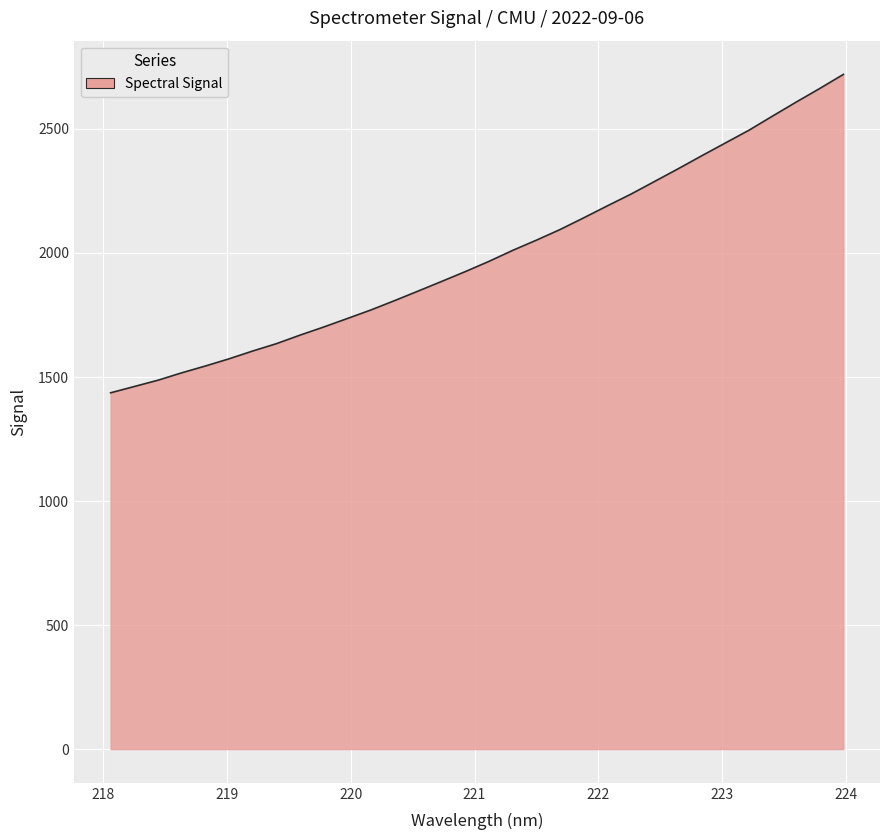

Count the number of data series in this chart.

1